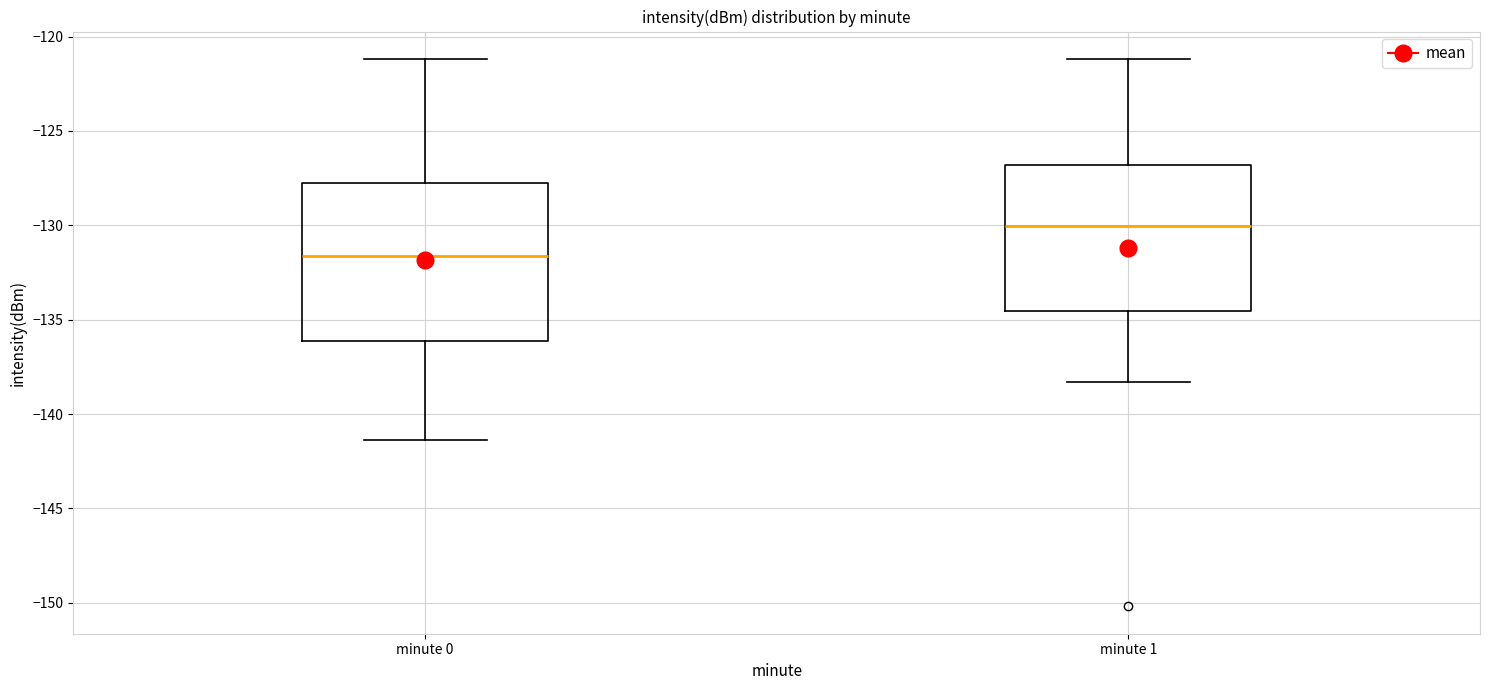

Which box has the highest median line?

minute 1